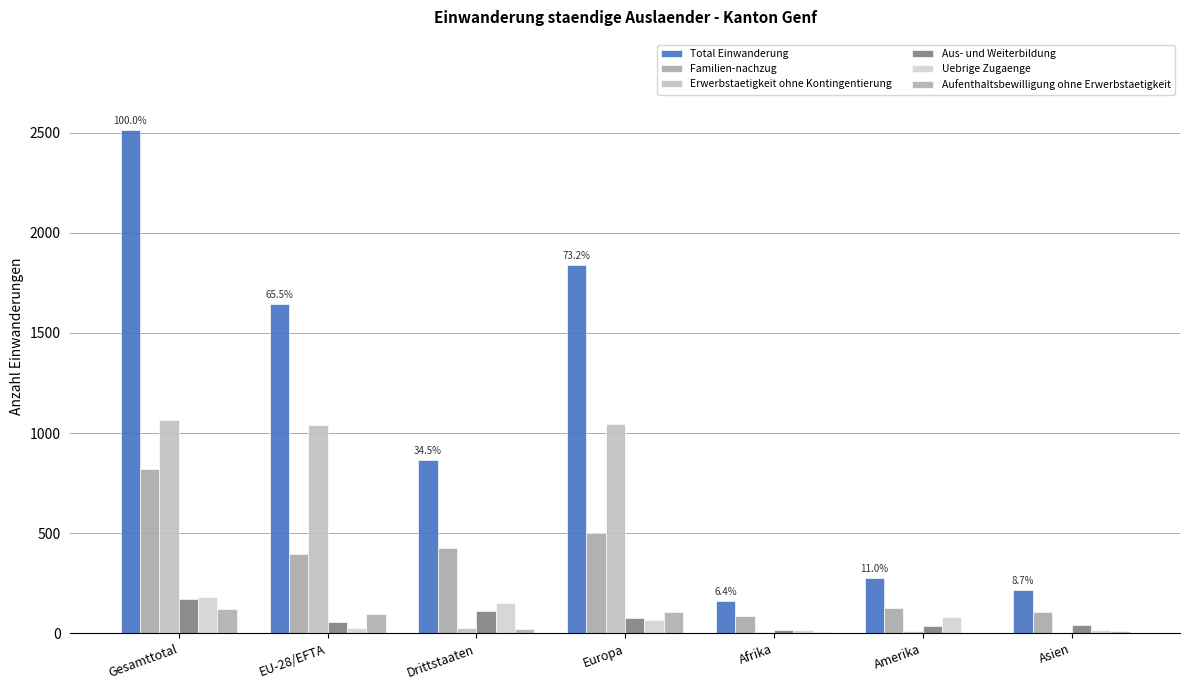

How many groups of bars are there?

7